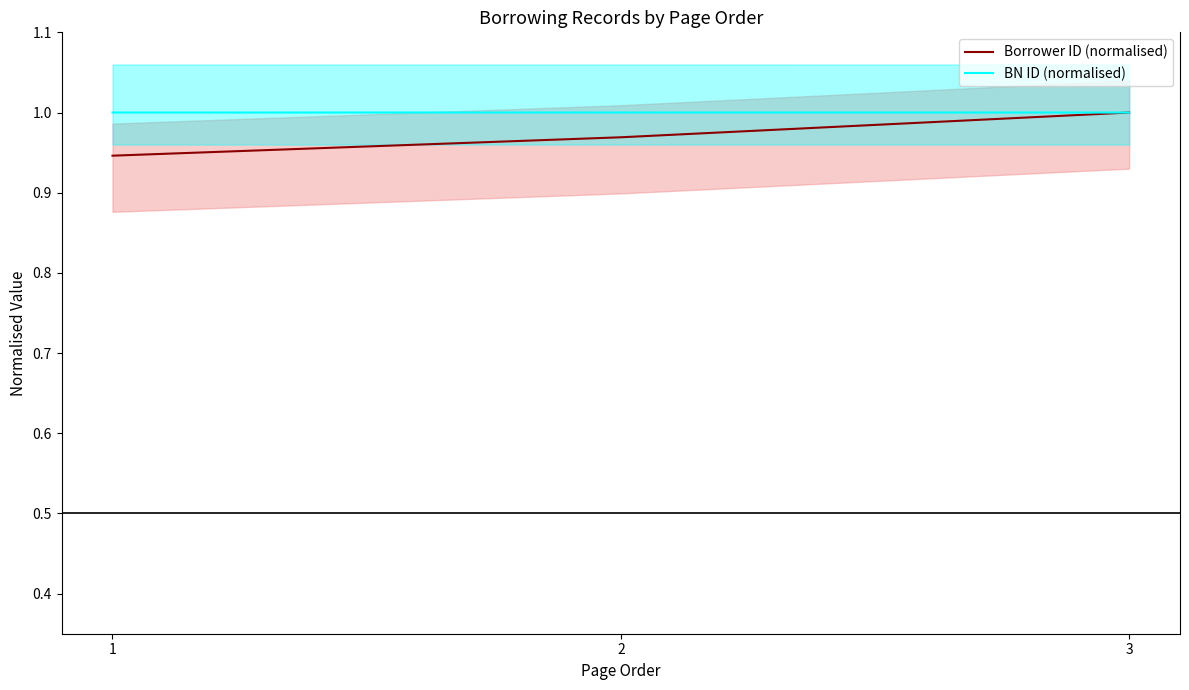

What is the minimum value shown in the chart?

0.9